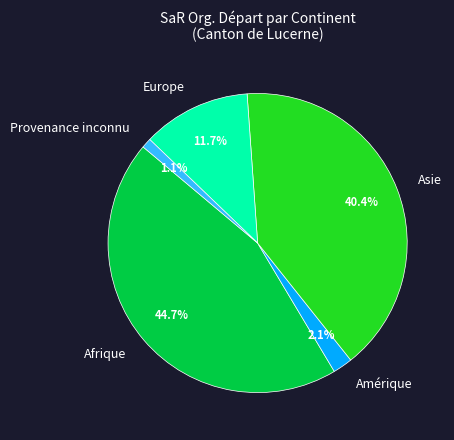

Combined, what portion of the pie is Amérique and Provenance inconnu?

3.2%